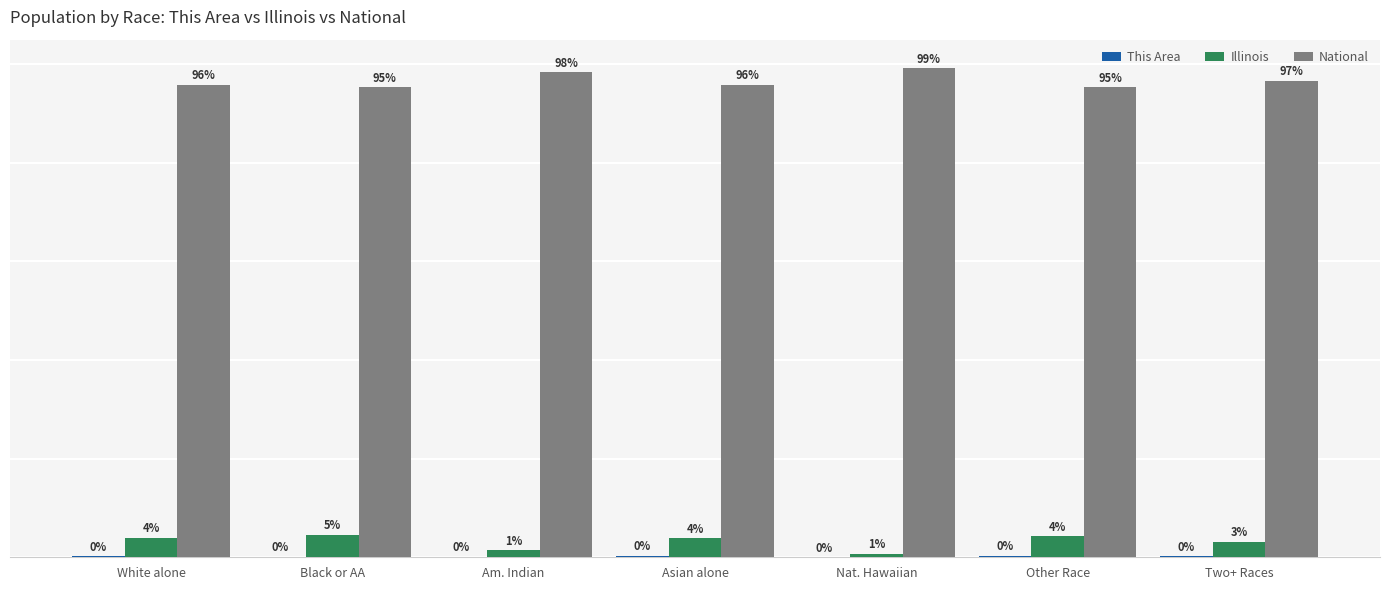

How many bars are there in each group?

3